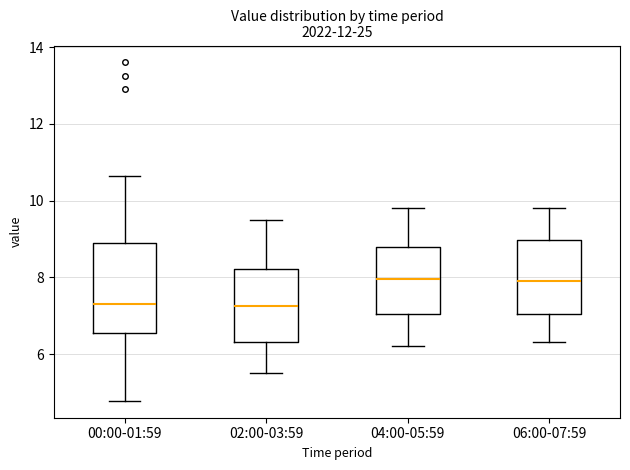

Reading left to right, read every box against the y-axis: the position of its median line, the range the box covers, and the ends of its whiskers. The values are not printed on the chart, so give them approximately, as read against the axis.

00:00-01:59: median 7.4, box 6.6 to 8.8, whiskers 4.8 to 10.6
02:00-03:59: median 7.2, box 6.4 to 8.2, whiskers 5.6 to 9.6
04:00-05:59: median 8.0, box 7.0 to 8.8, whiskers 6.2 to 9.8
06:00-07:59: median 8.0, box 7.0 to 9.0, whiskers 6.4 to 9.8